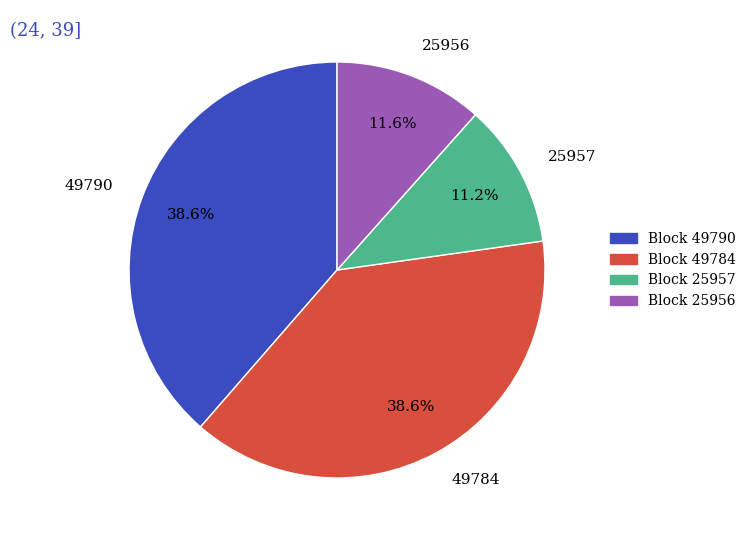

Is there a majority slice in this chart?

No